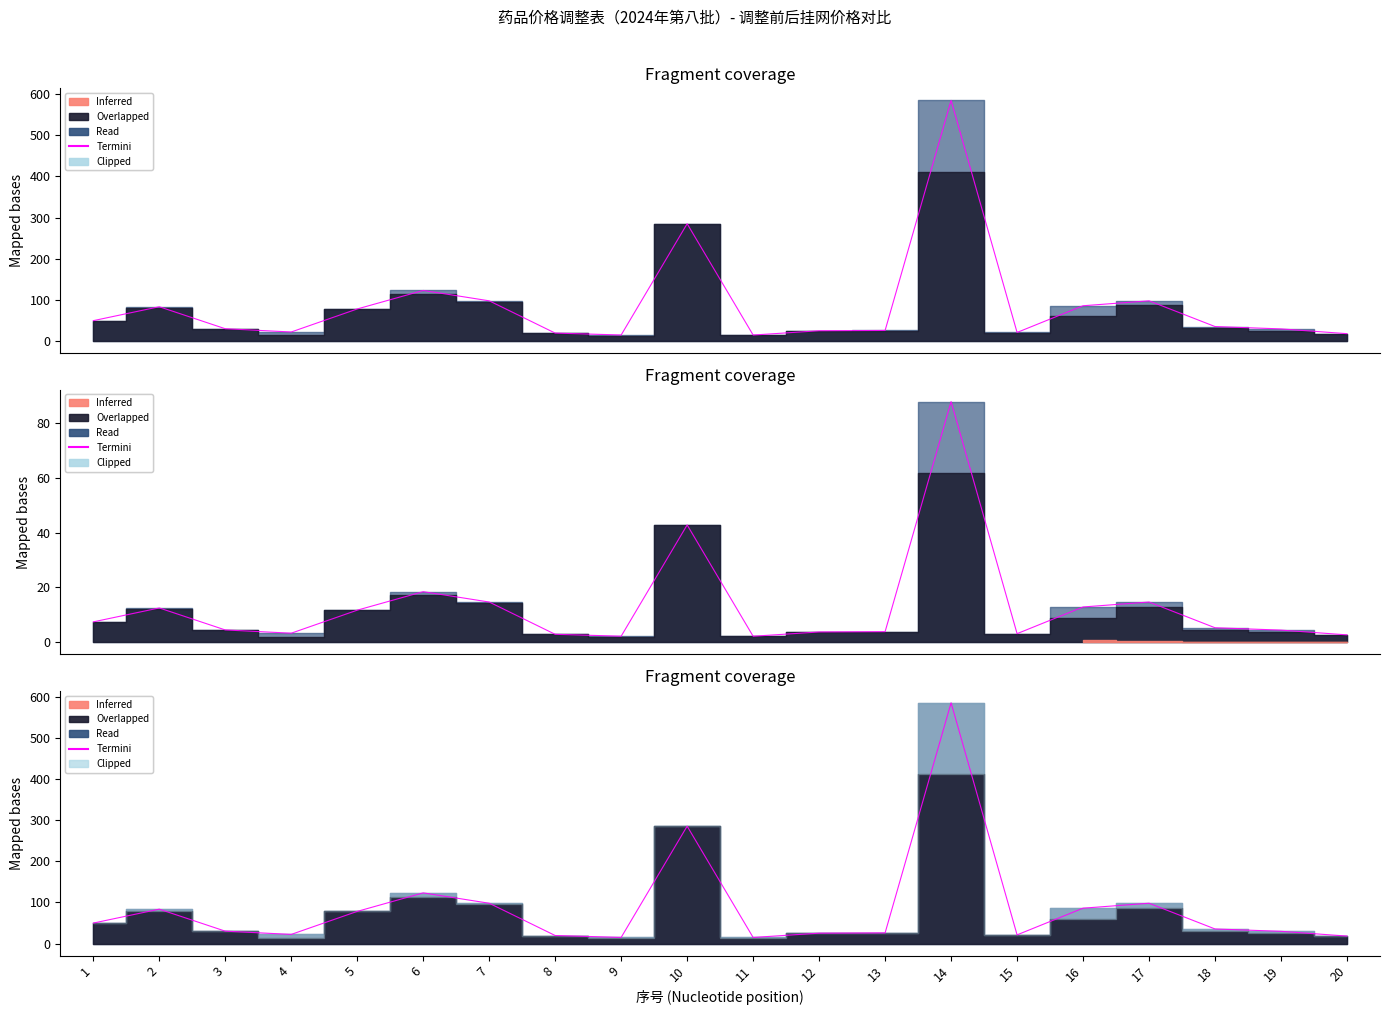

Reading left to right, list all the values displayed in this chart.

调整后挂网价格（元）: 1=49.8	2=83.6	3=30.2	4=22.3	5=78.2	6=123.2	7=98.0	8=19.6	9=15.0	10=285.2	11=14.9	12=25.3	13=26.0	14=584.8	15=21.2	16=86.0	17=98.0	18=35.5	19=29.8	20=18.2
调整前挂网价格（元）: 1=7.5	2=12.5	3=4.5	4=3.3	5=11.7	6=18.5	7=14.7	8=2.9	9=2.2	10=42.8	11=2.2	12=3.8	13=3.9	14=87.7	15=3.2	16=12.9	17=14.7	18=5.3	19=4.5	20=2.7